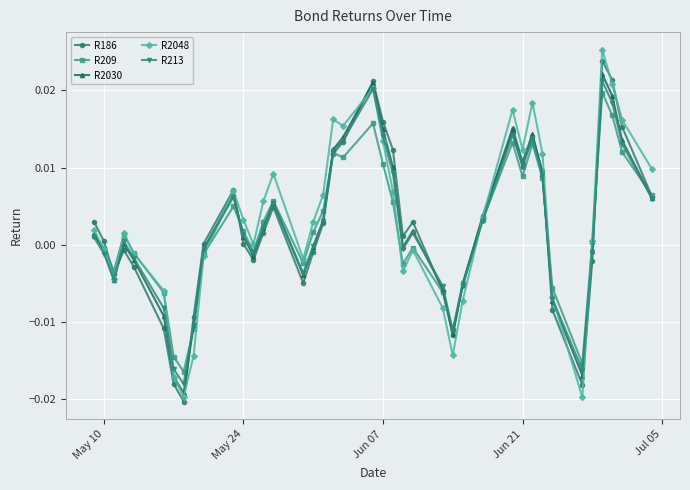

Which series has the widest spread of values?

R2048